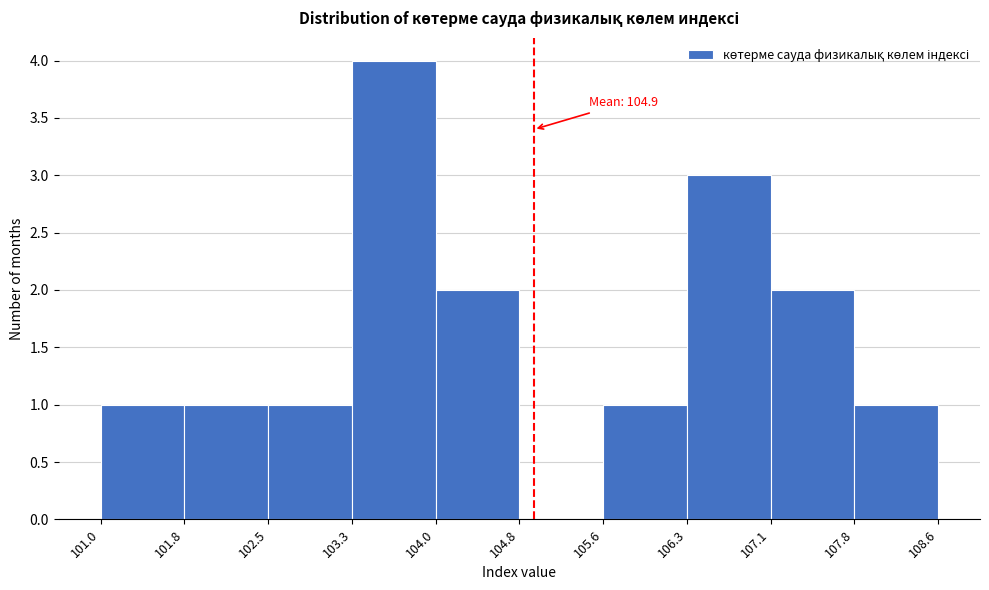

Which range on the x-axis has the tallest bar?

103.3 to 104.0